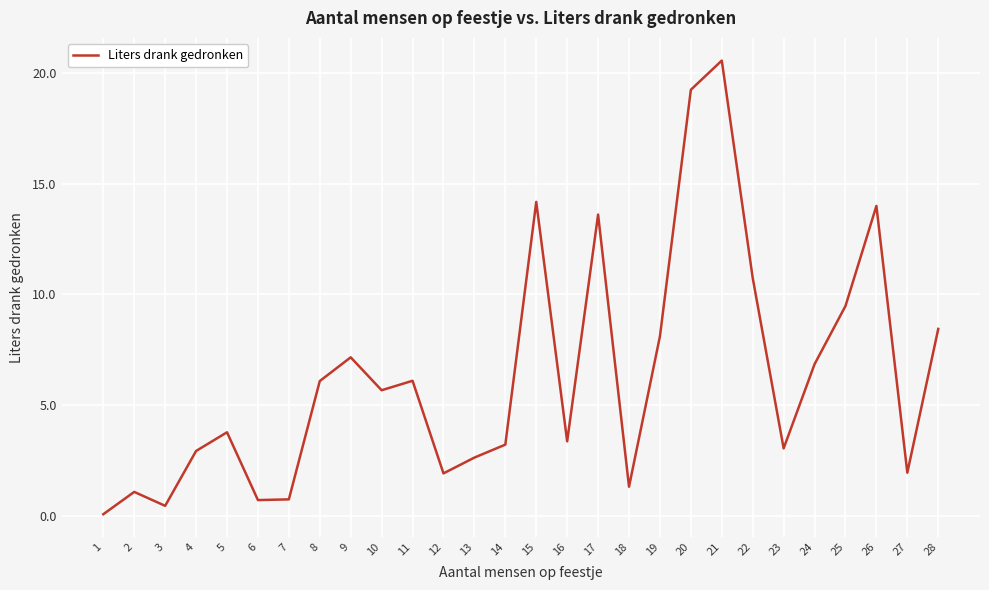

At which label does the data first exceed 5?

8